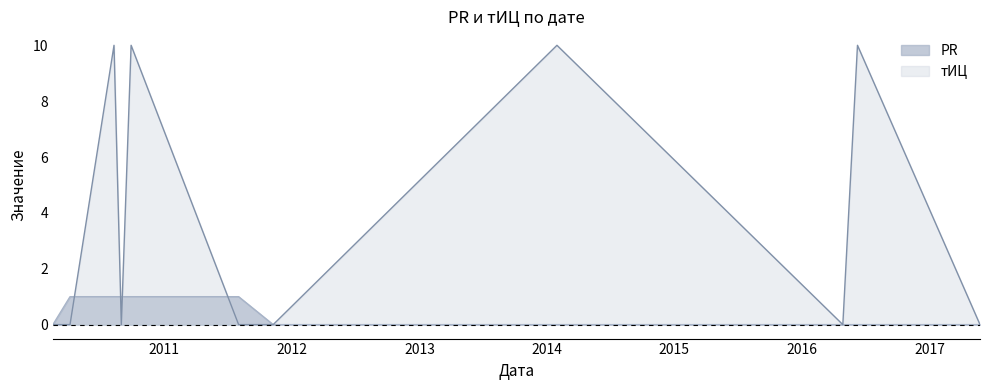

At 2016-04-28, list the series in order from largest to smallest.

PR, тИЦ